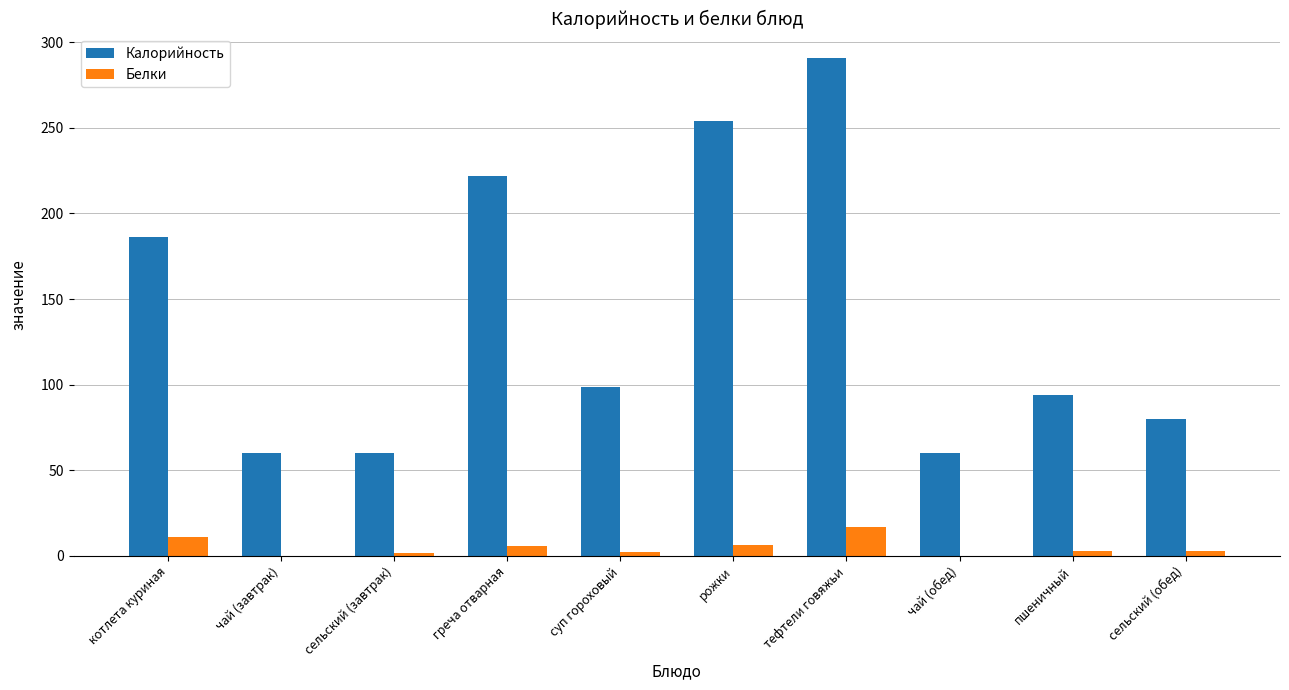

What is the maximum value shown in the chart?

290.4